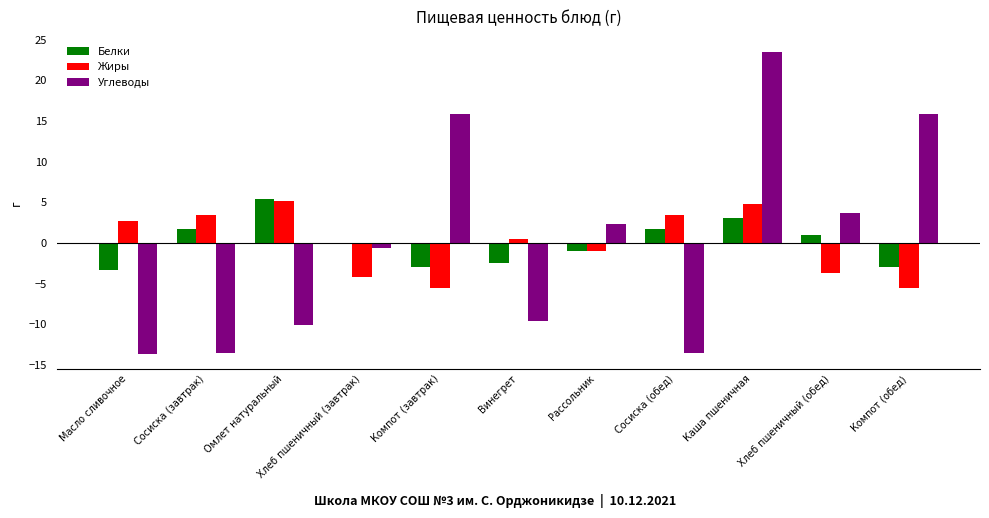

Where is Углеводы nearest to the value 4?

Хлеб пшеничный (обед)